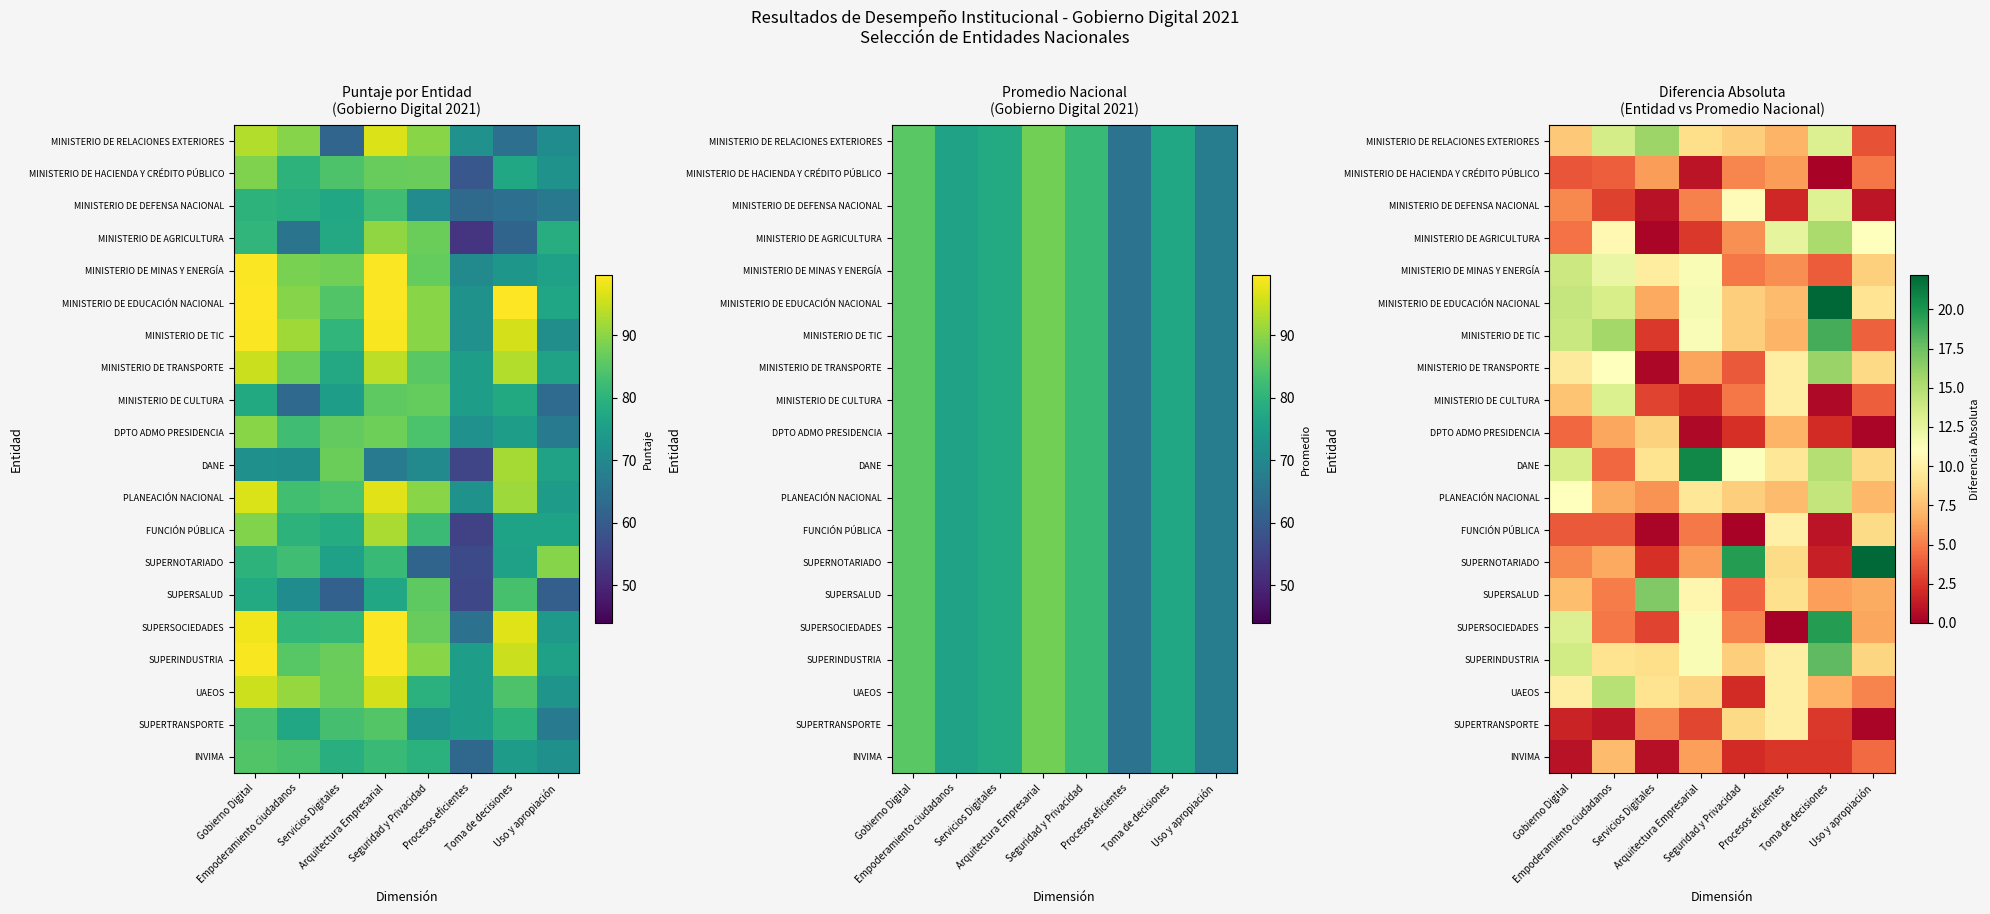

Which category has the highest value in the SUPERNOTARIADO series?

Uso y apropiación